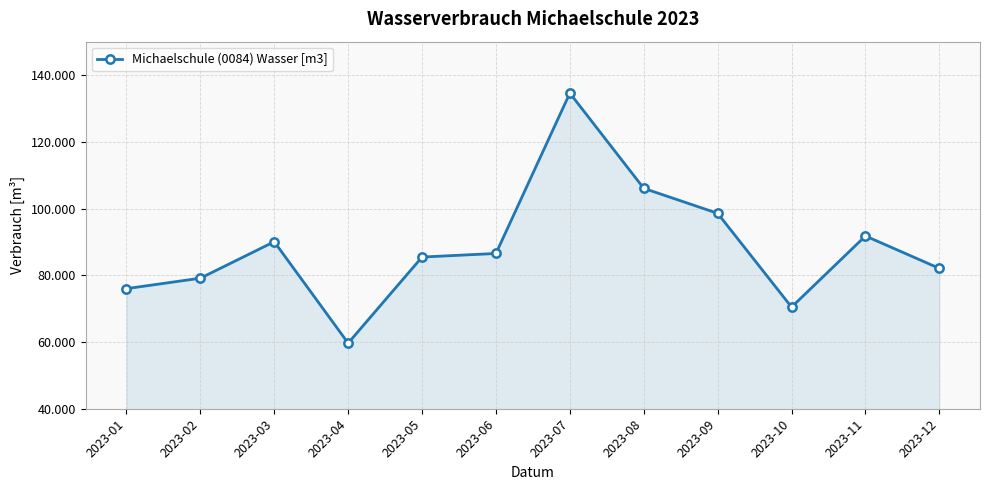

Is this an area chart (filled region under the line)?

Yes